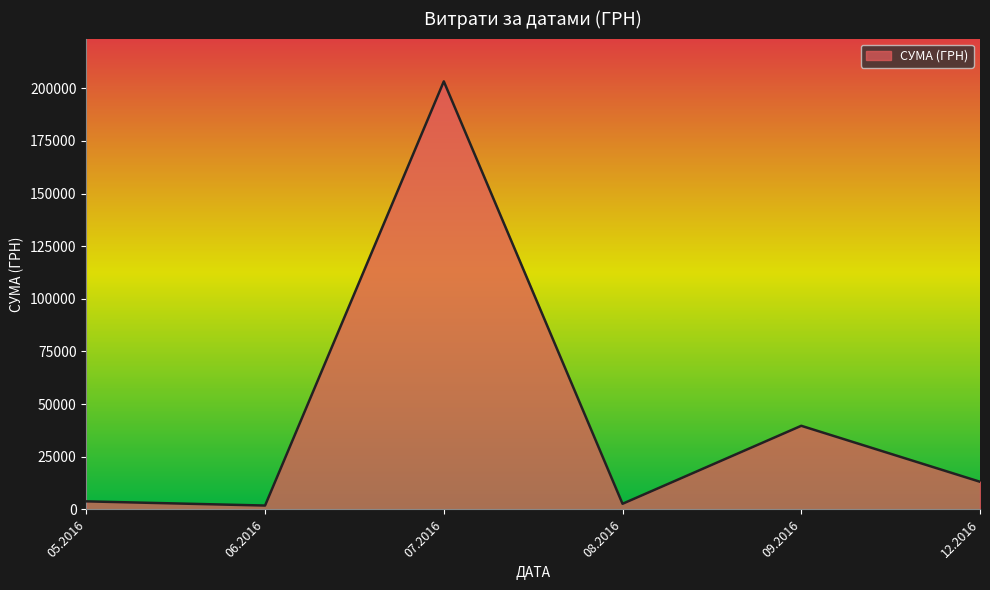

True or false: there are more than 0 points higher than both neighbors.

True